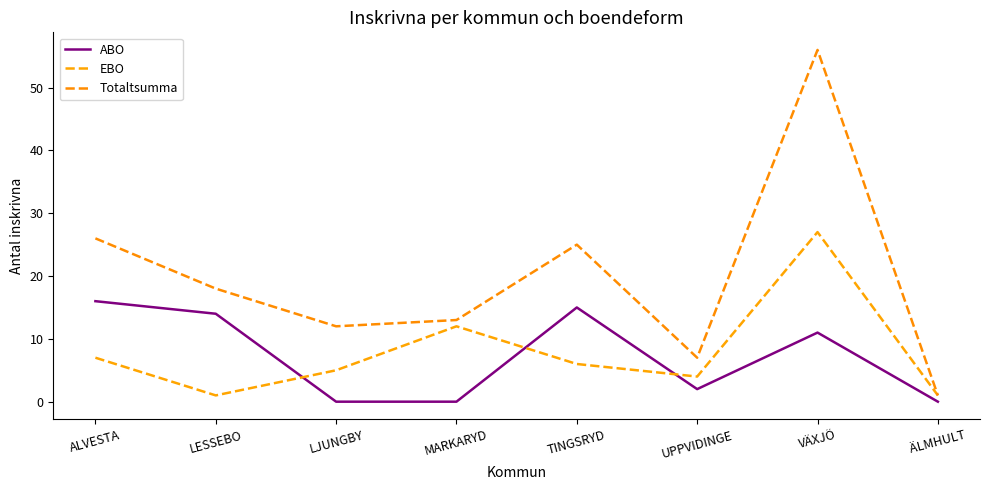

What is the greatest value displayed?

56